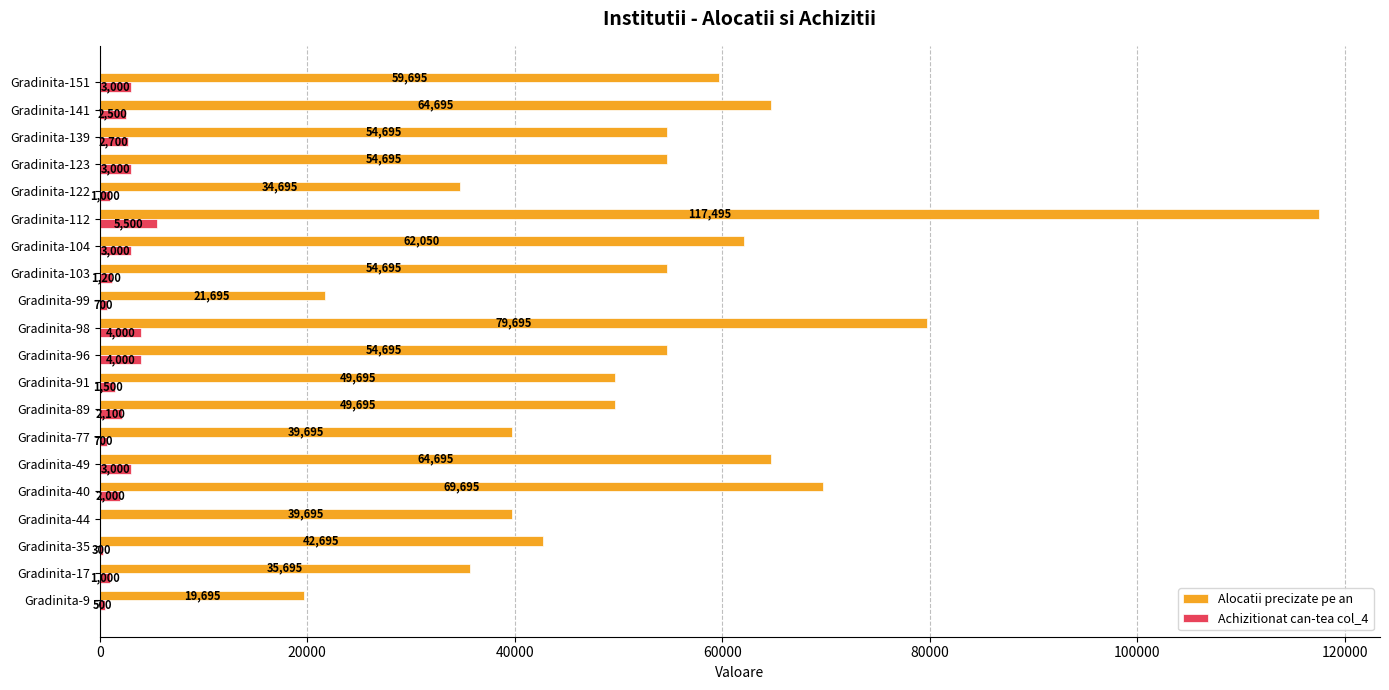

How many categories are shown in the chart?

20